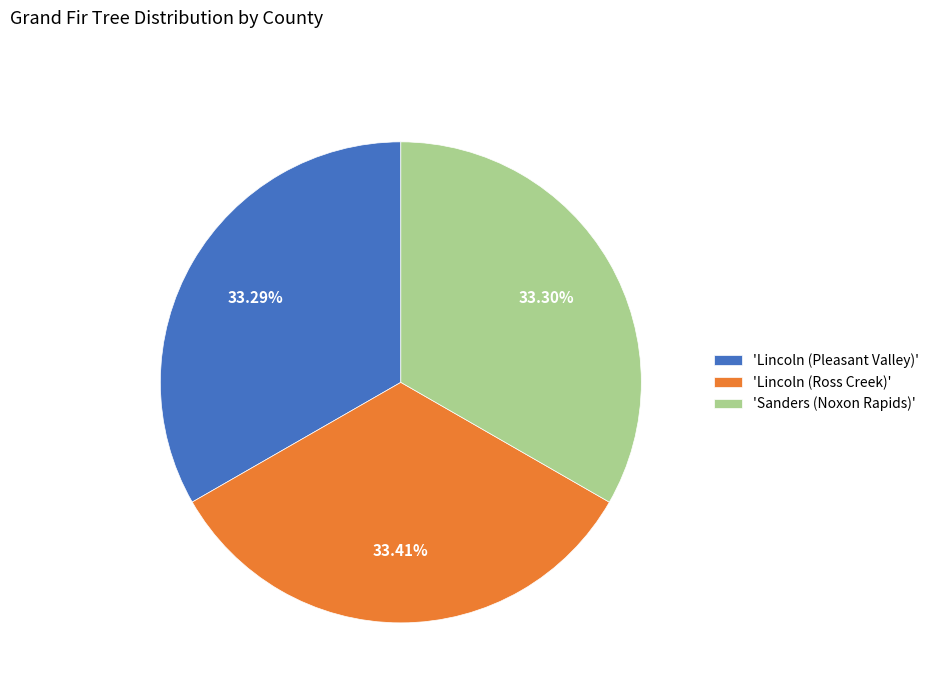

Does 'Lincoln (Ross Creek)' represent more than half of the total?

No